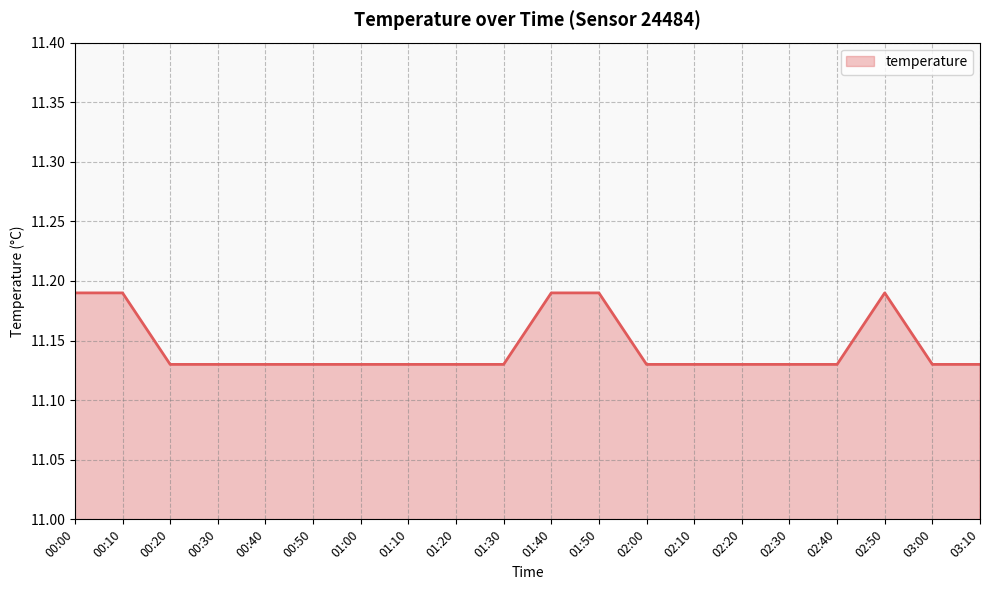

Approximately how many times larger is the value at 00:50 compared to 01:10?

1.0